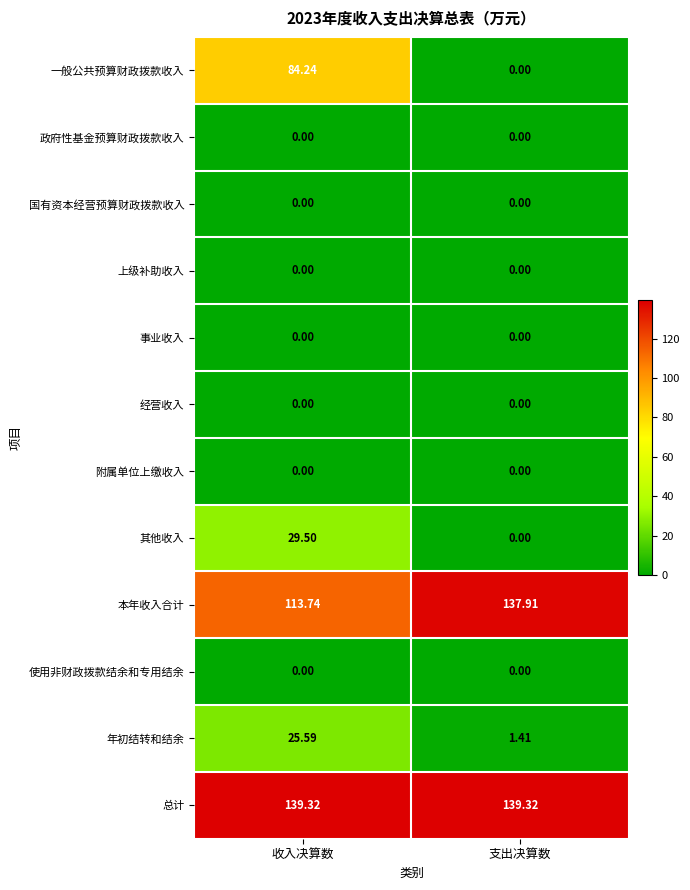

What is the difference between the highest and lowest values at 支出决算数?

139.3